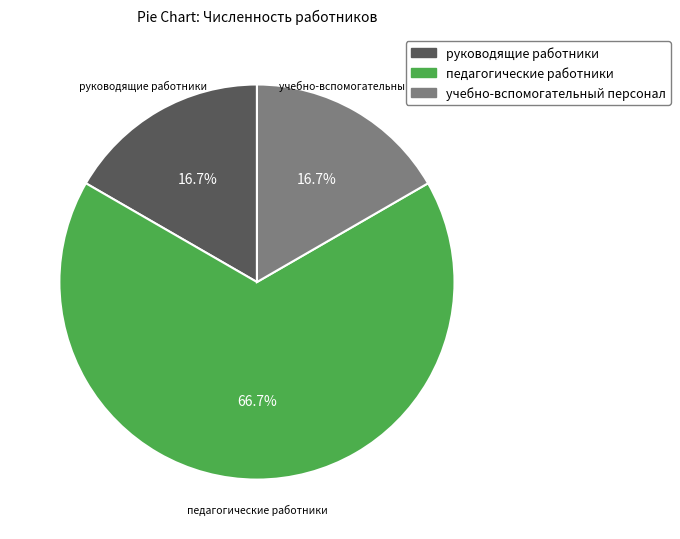

Between педагогические работники and руководящие работники, which is larger?

педагогические работники